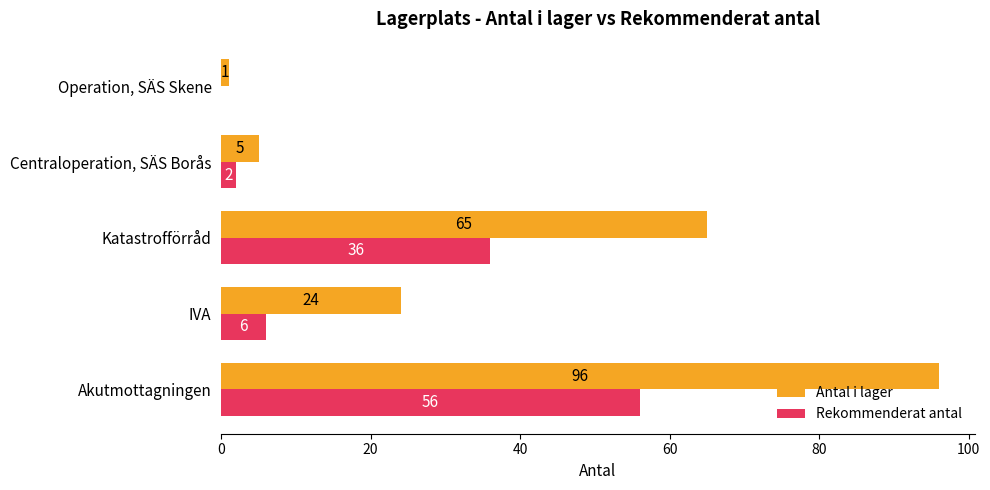

The Rekommenderat antal series shows 39 at Operation, SÄS Skene. True or false?

False